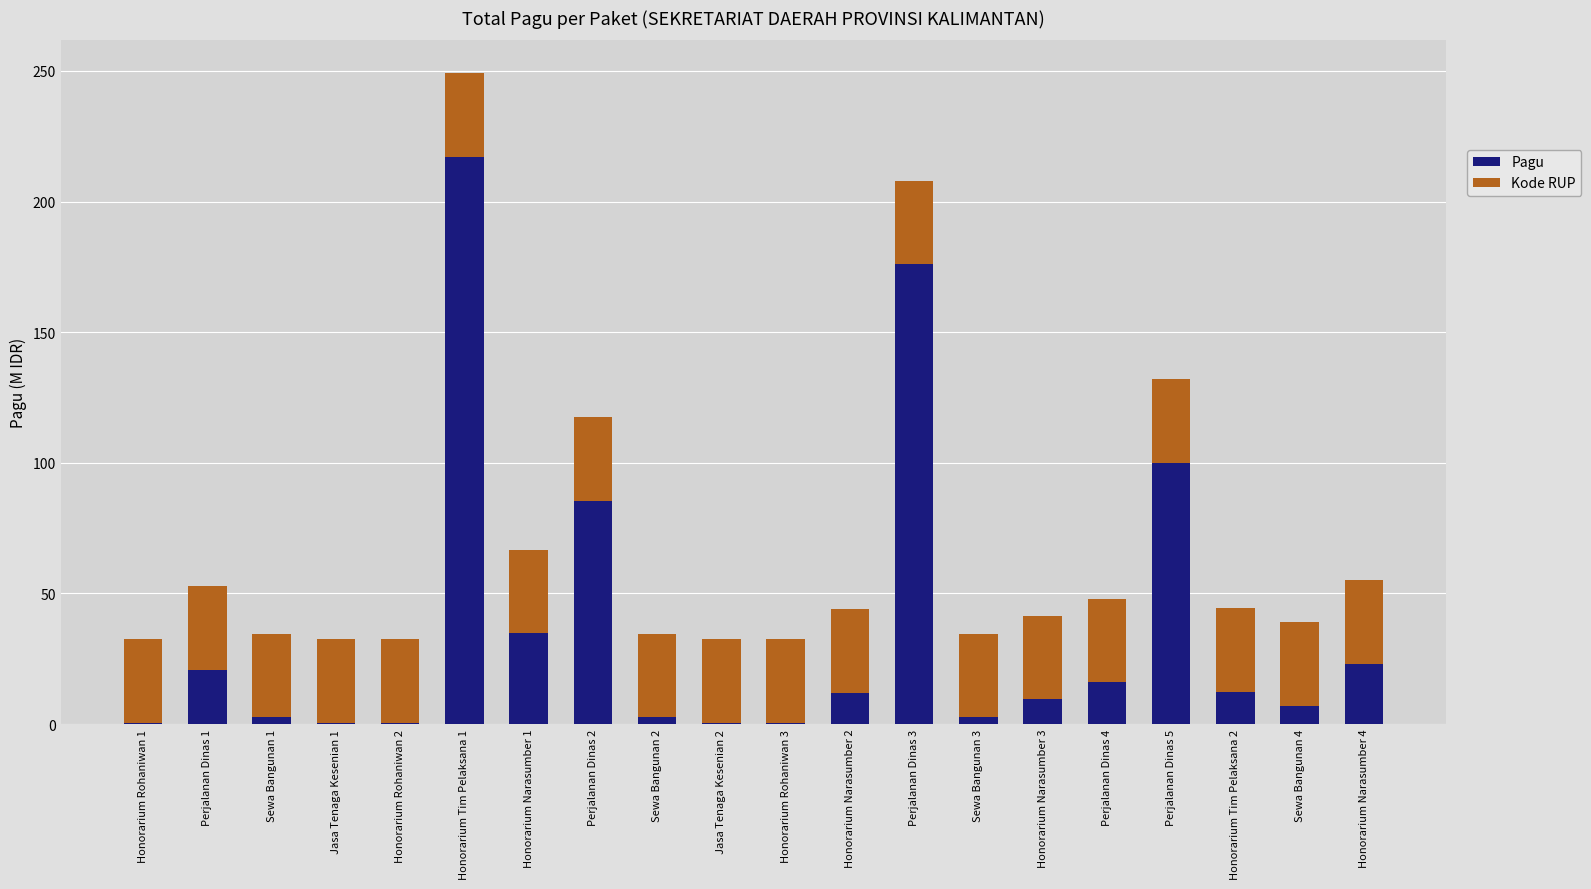

Count the number of data series in this chart.

2